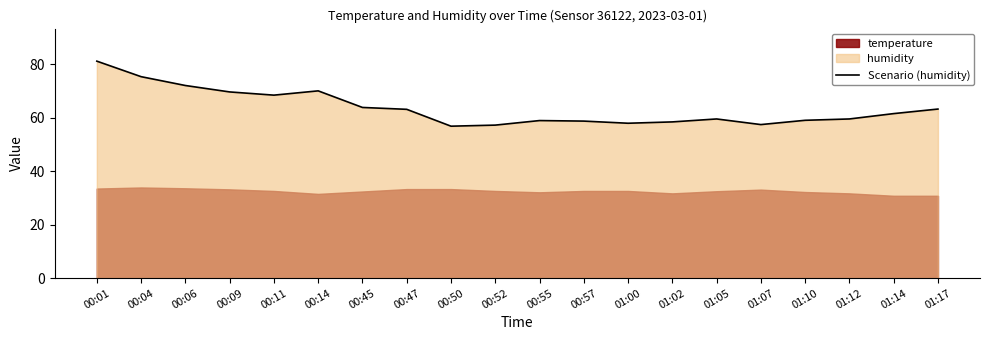

What position from the left is 00:04?

2